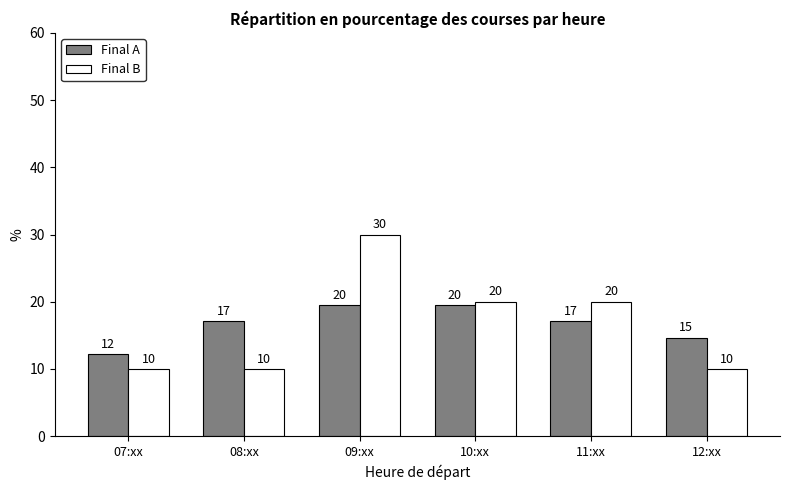

Between 08:xx and 11:xx, which series saw the biggest shift?

Final B